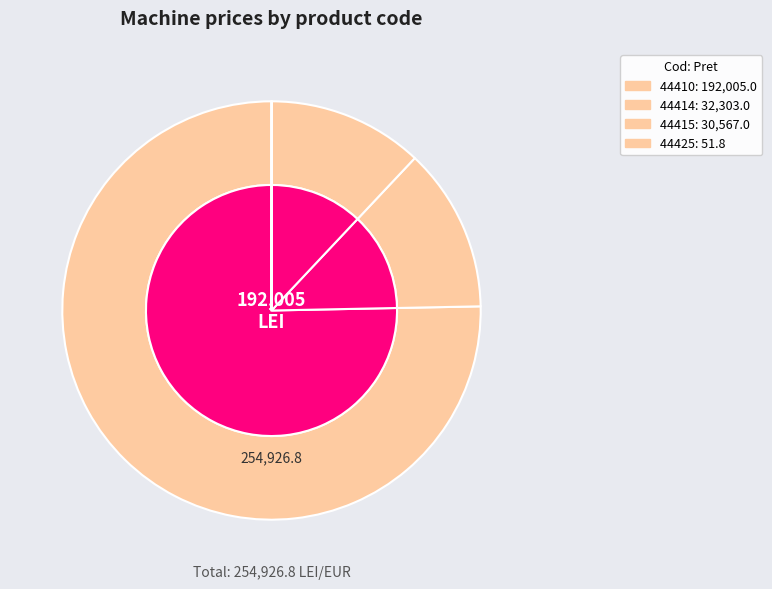

What is the largest slice in the pie chart?

44410